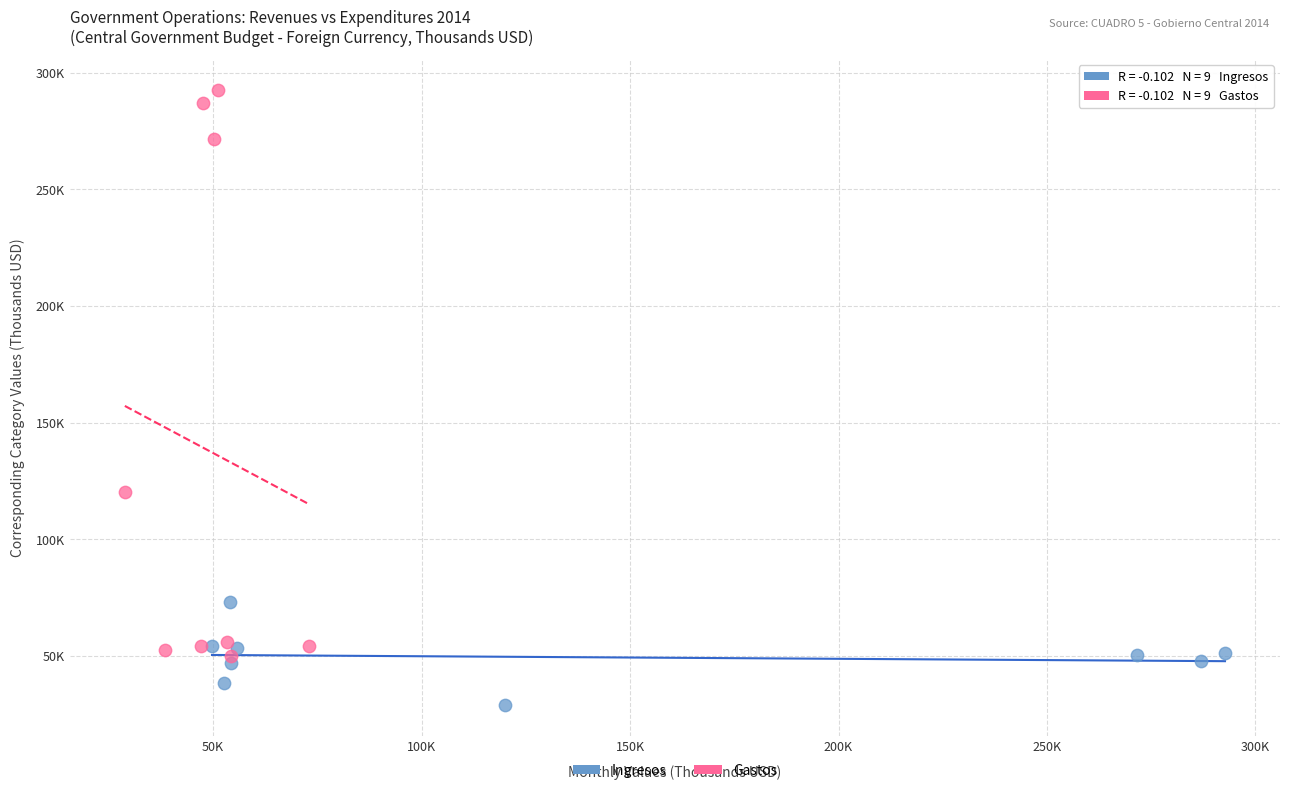

Which series contains the lowest Y value?

Ingresos